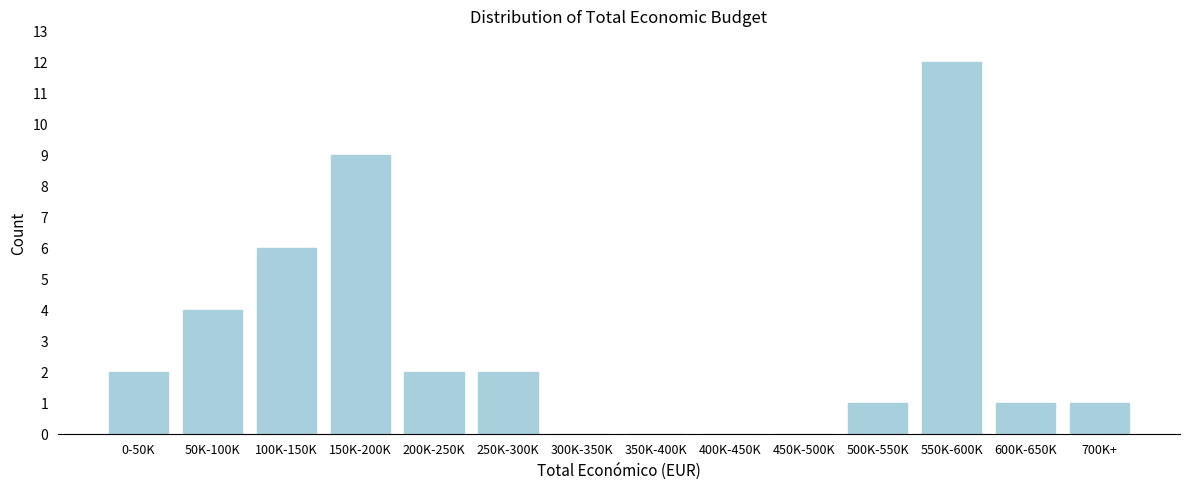

Reading left to right, transcribe all the data shown in this chart.

0-50K=2	50K-100K=4	100K-150K=6	150K-200K=9	200K-250K=2	250K-300K=2	300K-350K=0	350K-400K=0	400K-450K=0	450K-500K=0	500K-550K=1	550K-600K=12	600K-650K=1	700K+=1